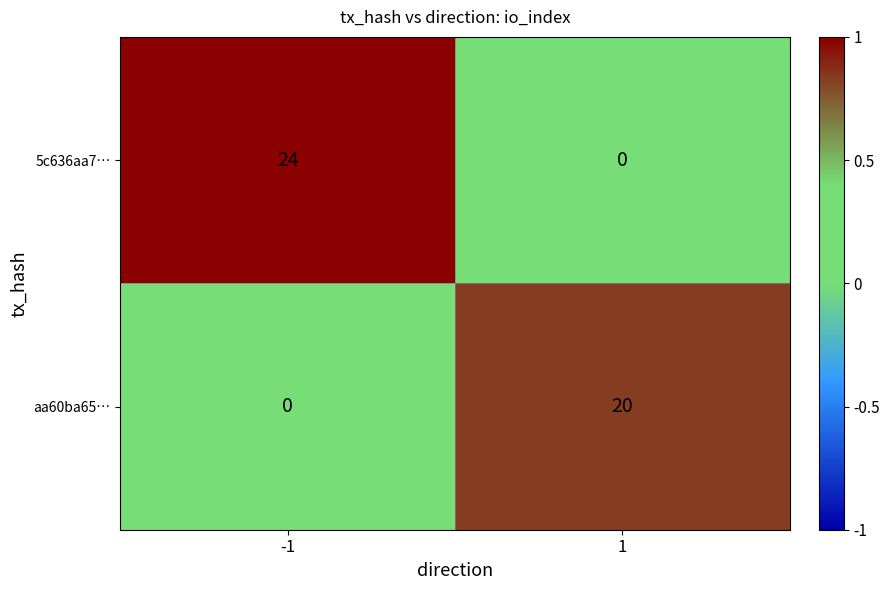

Which series has the widest spread of values?

5c636aa7…